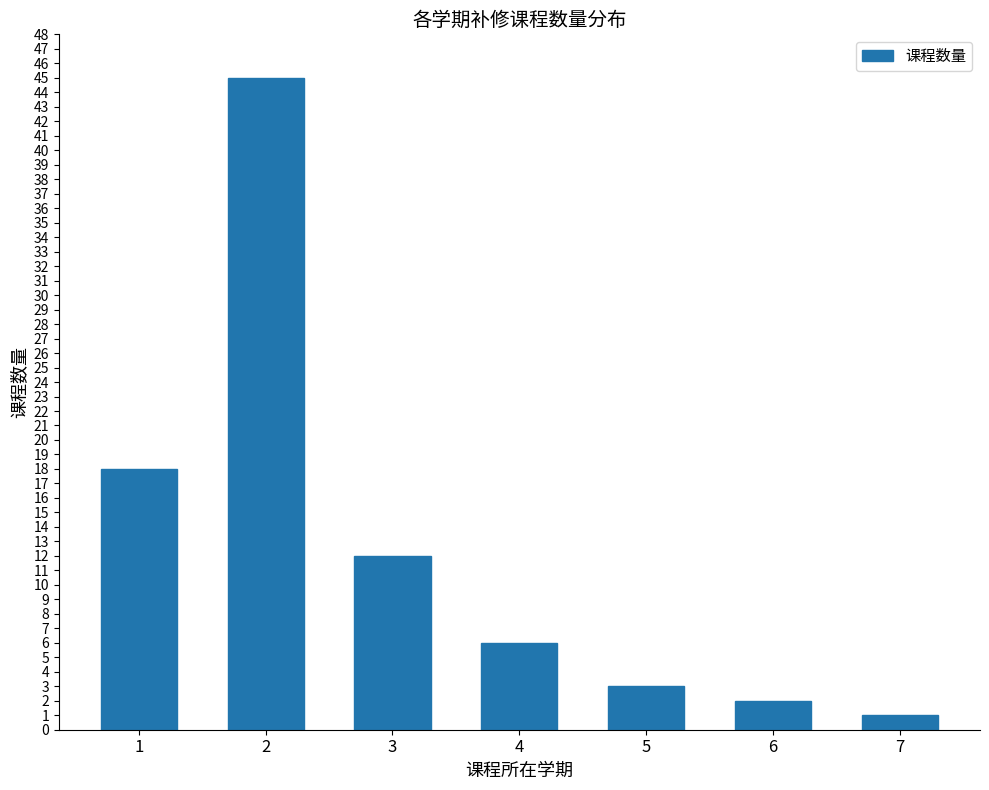

What is the value of the 6th bar from the left?

2